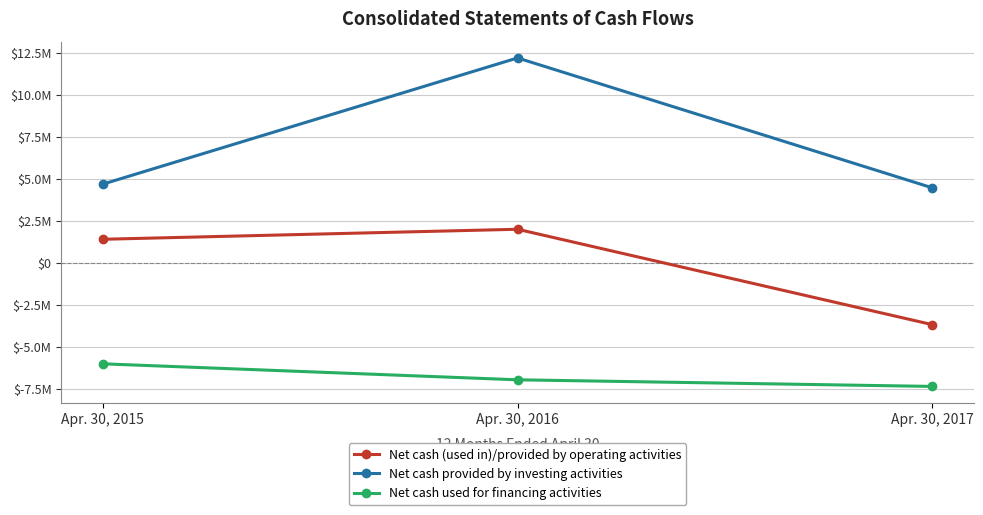

True or false: Net cash (used in)/provided by operating activities has a value of 1407000 at Apr. 30, 2015.

True